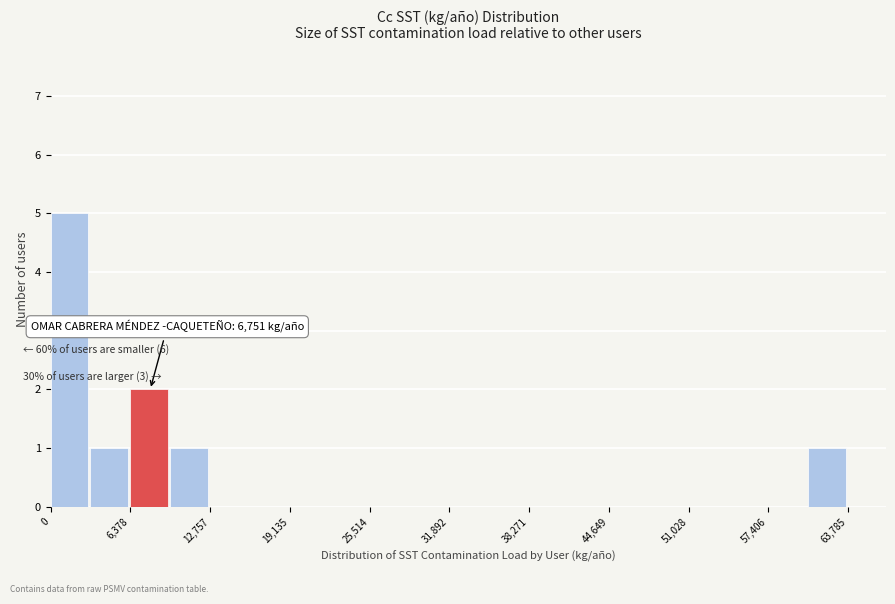

Read against the x-axis, roughly where is the centre of the tallest bar?

2000